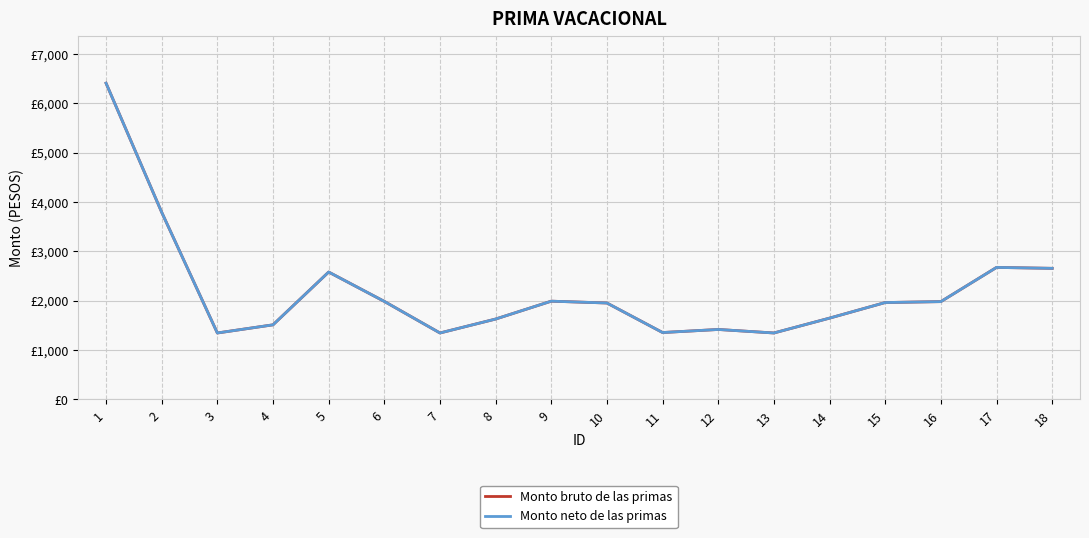

True or false: Monto neto de las primas and Monto bruto de las primas cross at least once.

False